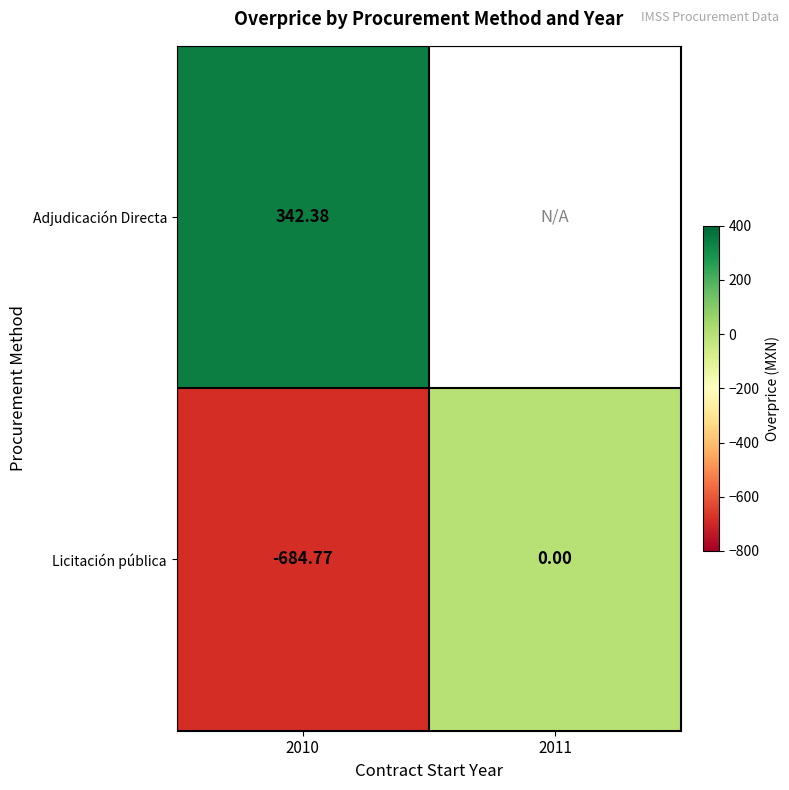

Is the value of Adjudicación Directa at 2010 greater than the value of Licitación pública at 2011?

Yes